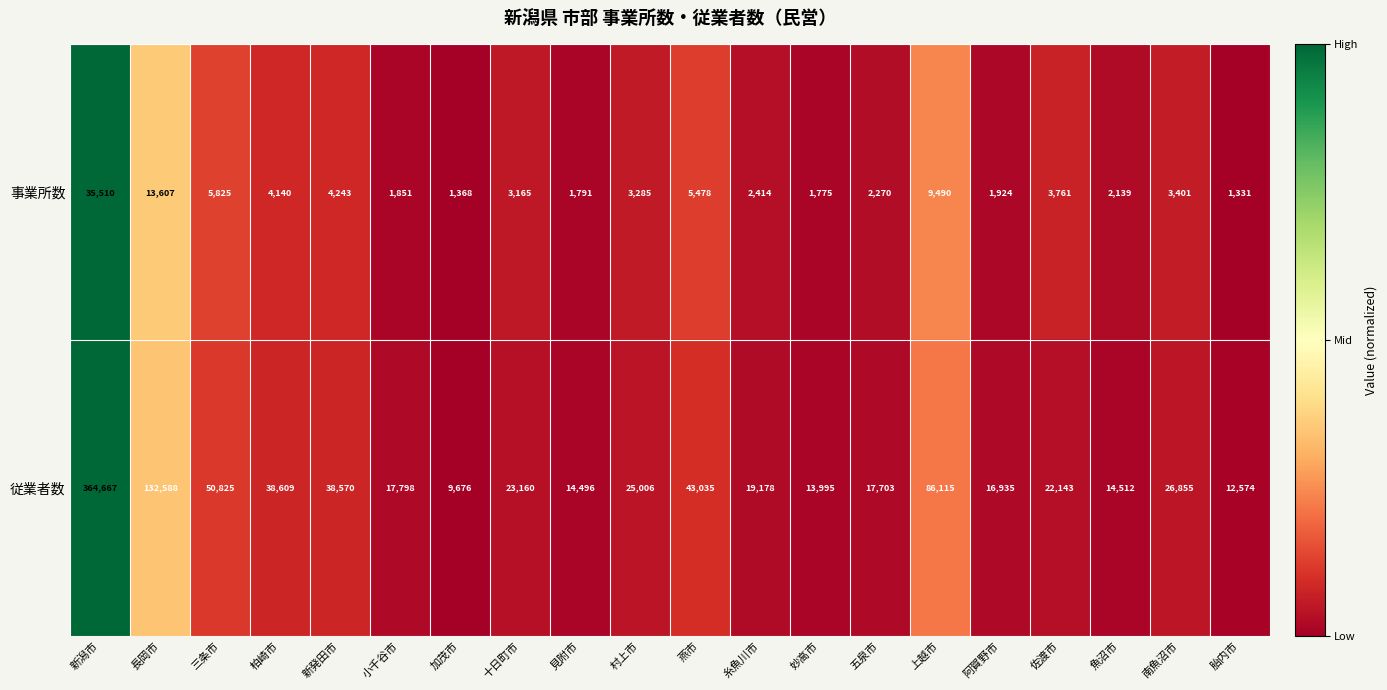

At which label does 従業者数 first exceed 23160?

新潟市